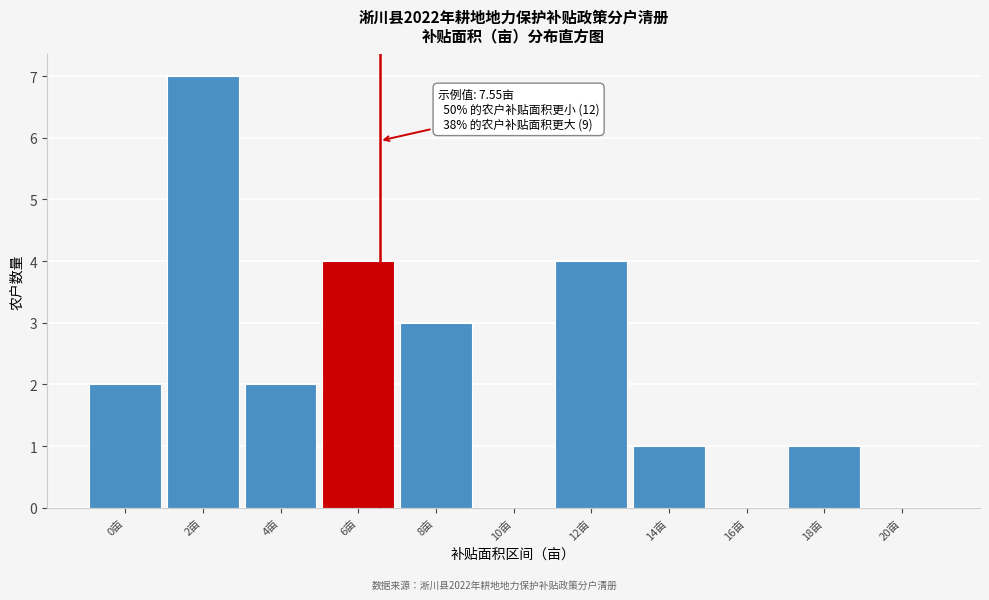

Reading left to right, transcribe all the data shown in this chart.

0亩=2	2亩=7	4亩=2	6亩=4	8亩=3	10亩=0	12亩=4	14亩=1	16亩=0	18亩=1	20亩=0